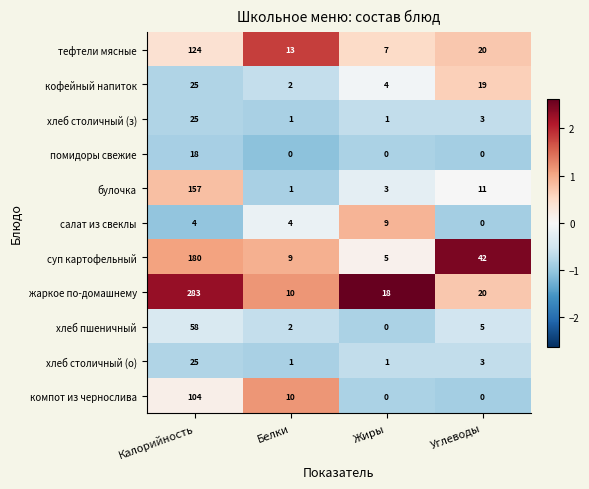

Is it true that компот из чернослива equals -47 at Углеводы?

False